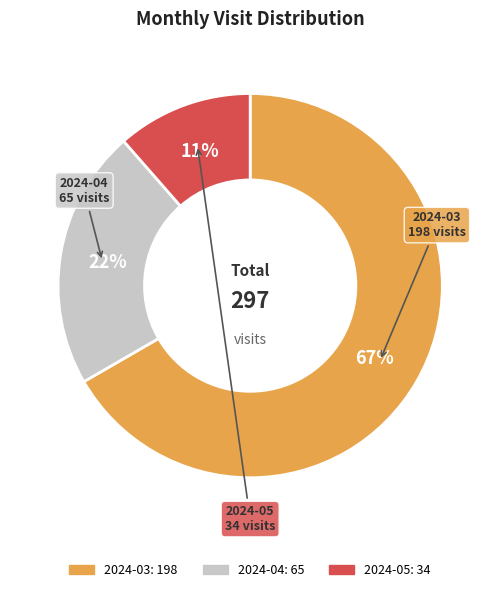

Which category has the biggest portion of the pie?

2024-03